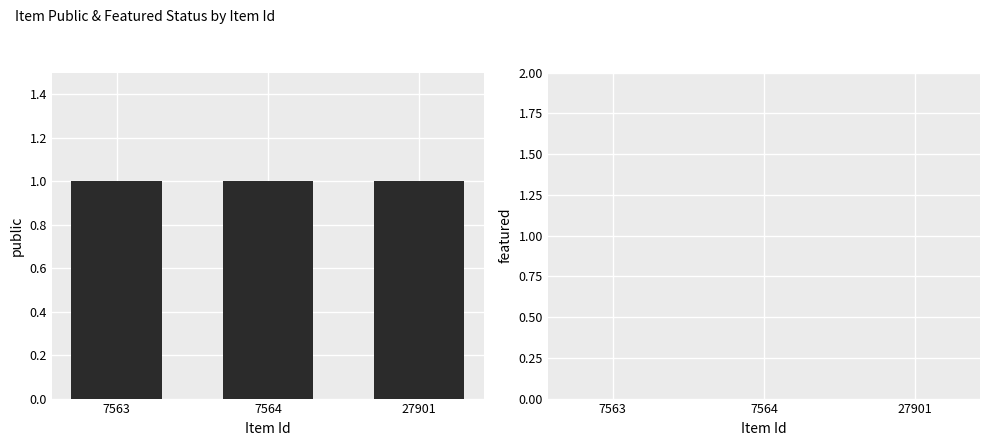

What are all the series names shown in the legend?

public, featured